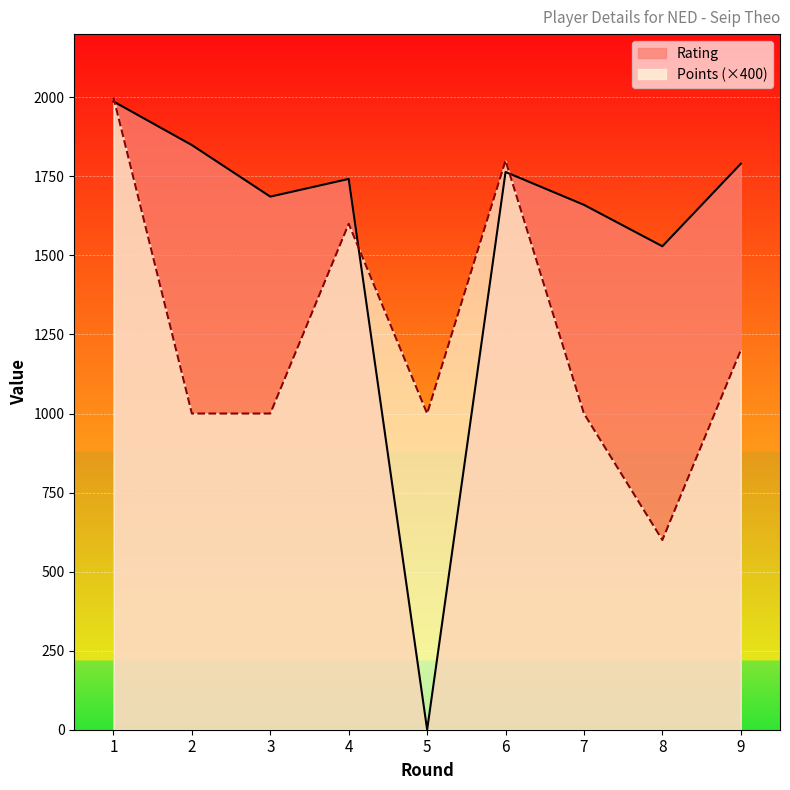

Reading left to right, transcribe all the data shown in this chart.

Rating: 1=1987	2=1849	3=1686	4=1742	5=0	6=1764	7=1660	8=1529	9=1790
Points: 1=2000	2=1000	3=1000	4=1600	5=1000	6=1800	7=1000	8=600	9=1200